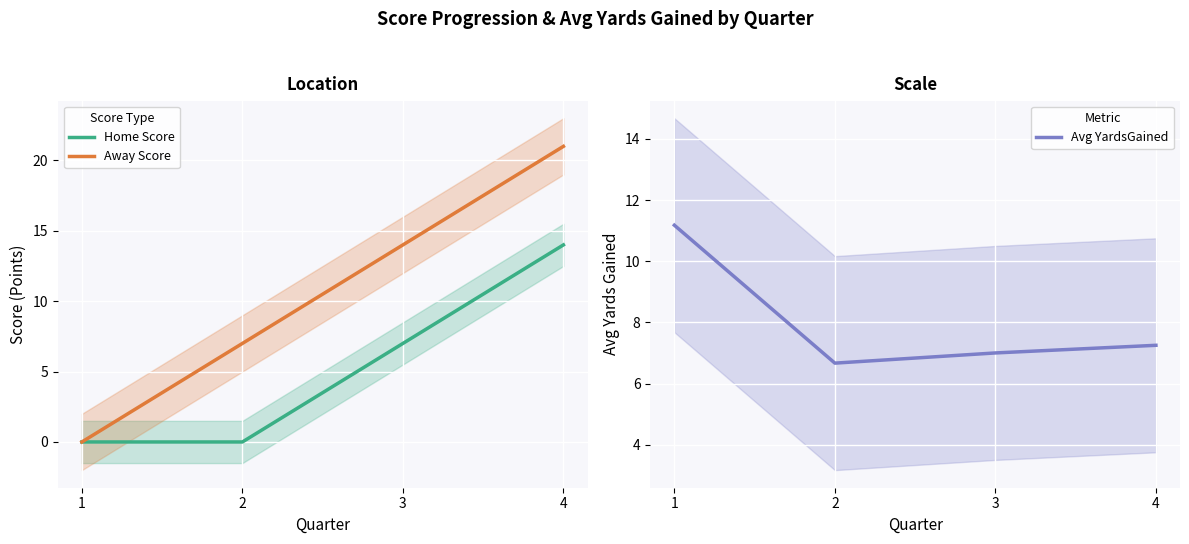

At which category does the chart reach its peak across all series?

4